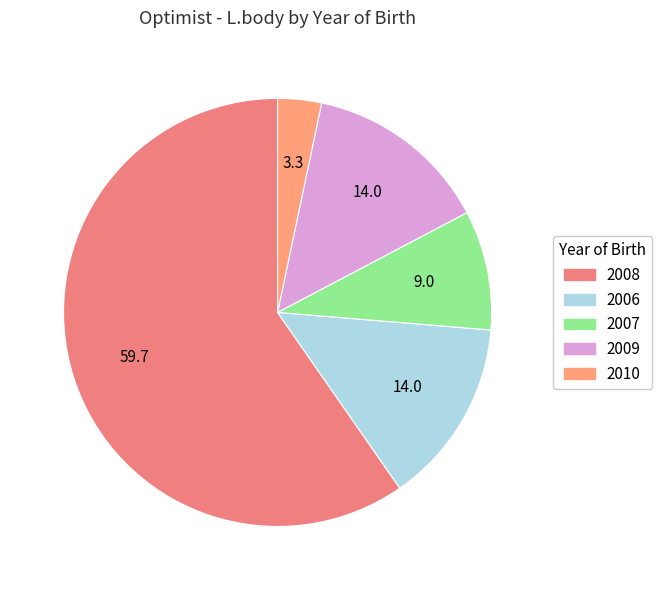

How many slices are in this pie chart?

5